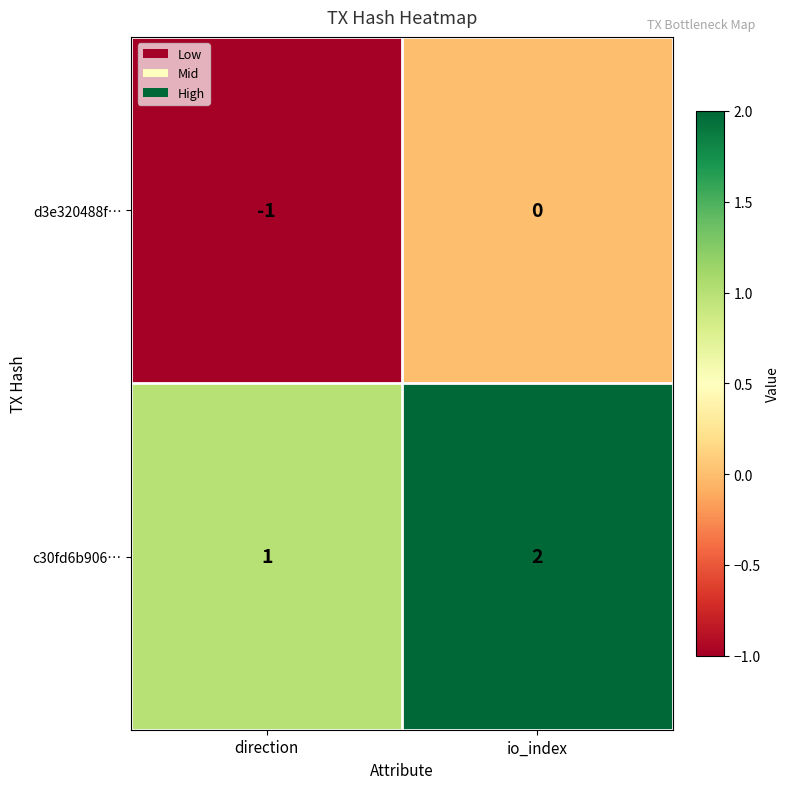

Is it true that c30fd6b906… equals 1 at direction?

True